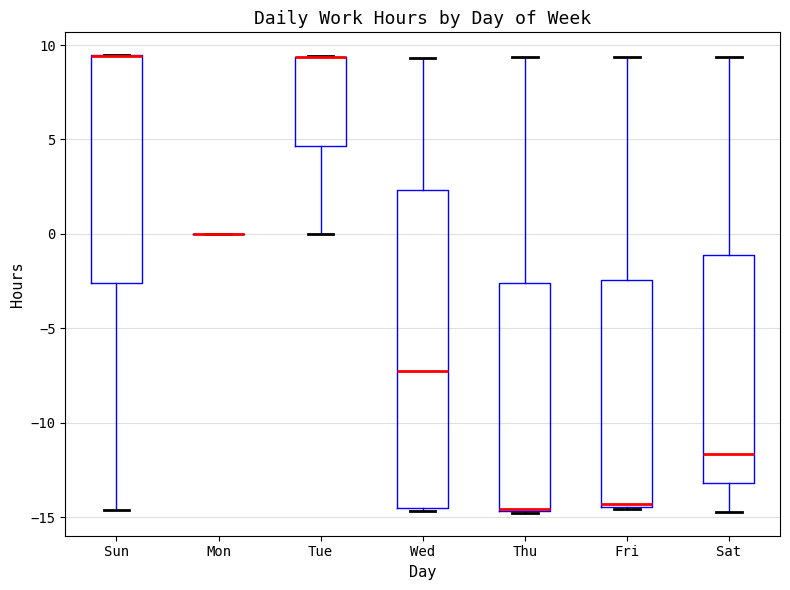

Where is the lower edge of the box for Fri on the y-axis? The values are not printed on the chart, so give them approximately, as read against the axis.

-14.5